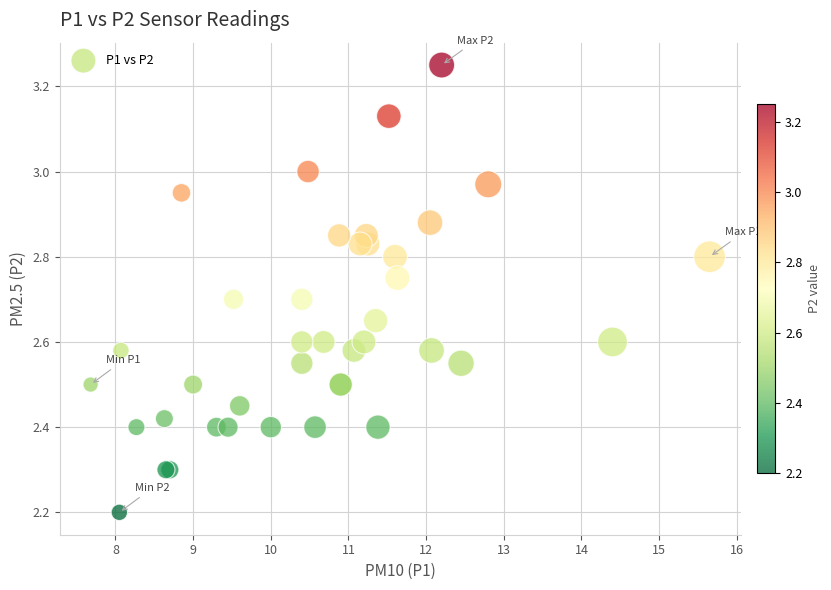

What Y value in the scatter plot is closest to 2?

2.2